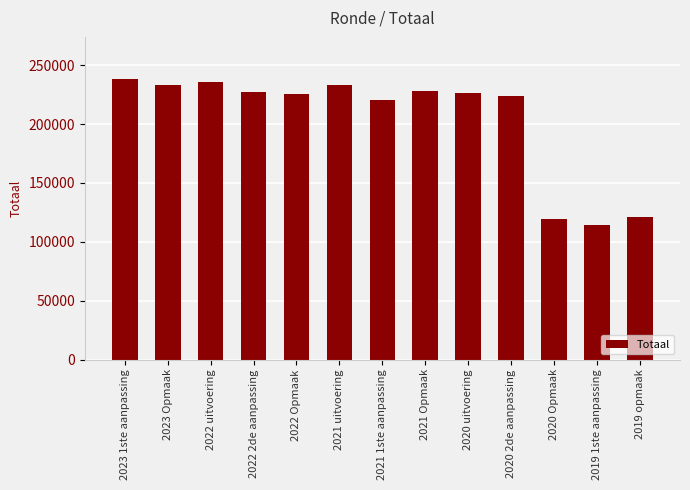

What is the greatest value displayed?

238316